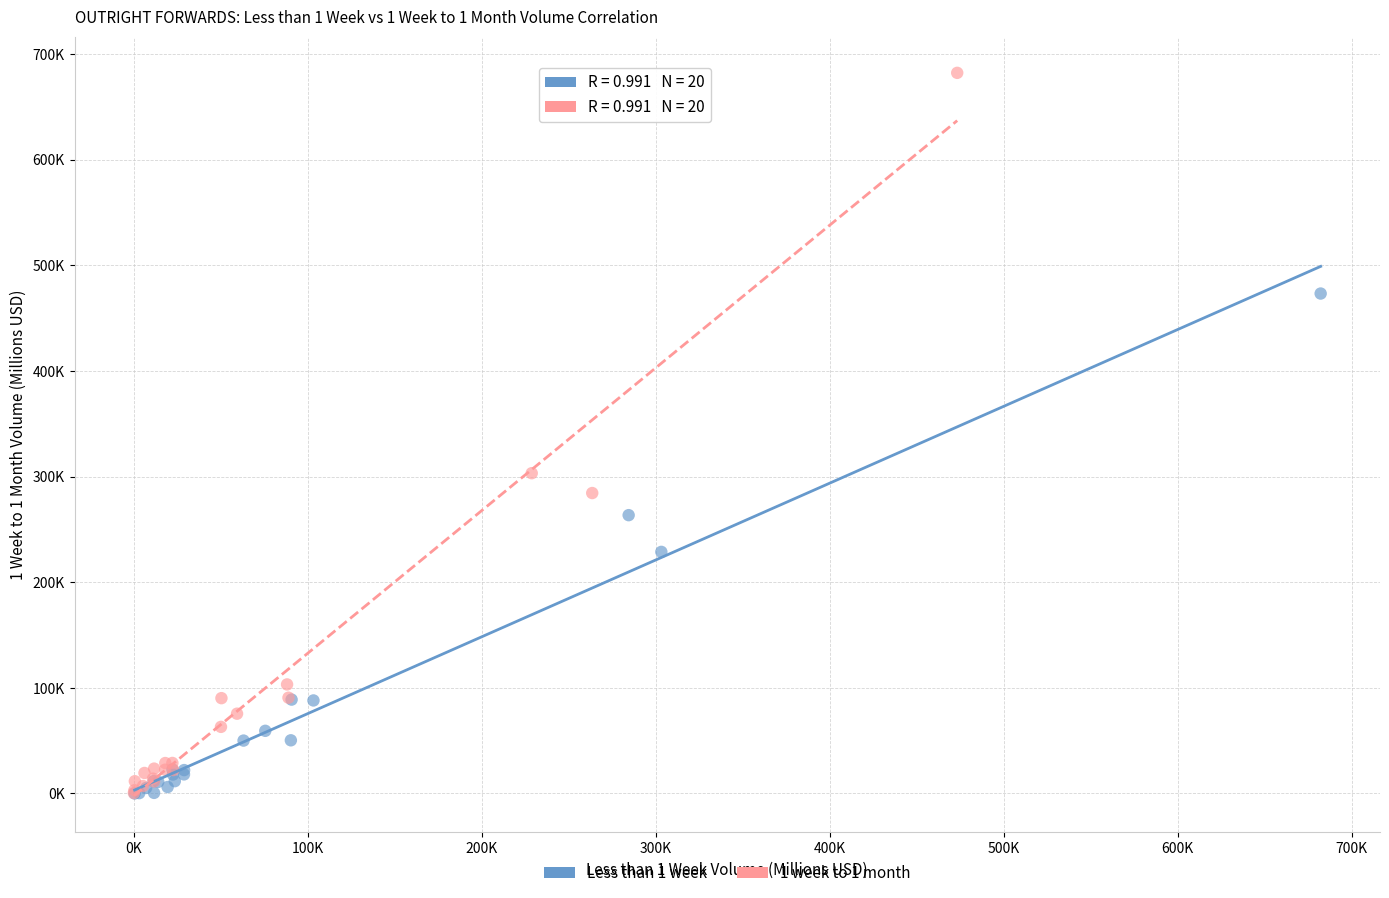

Which series contains the highest Y value?

1 week to 1 month